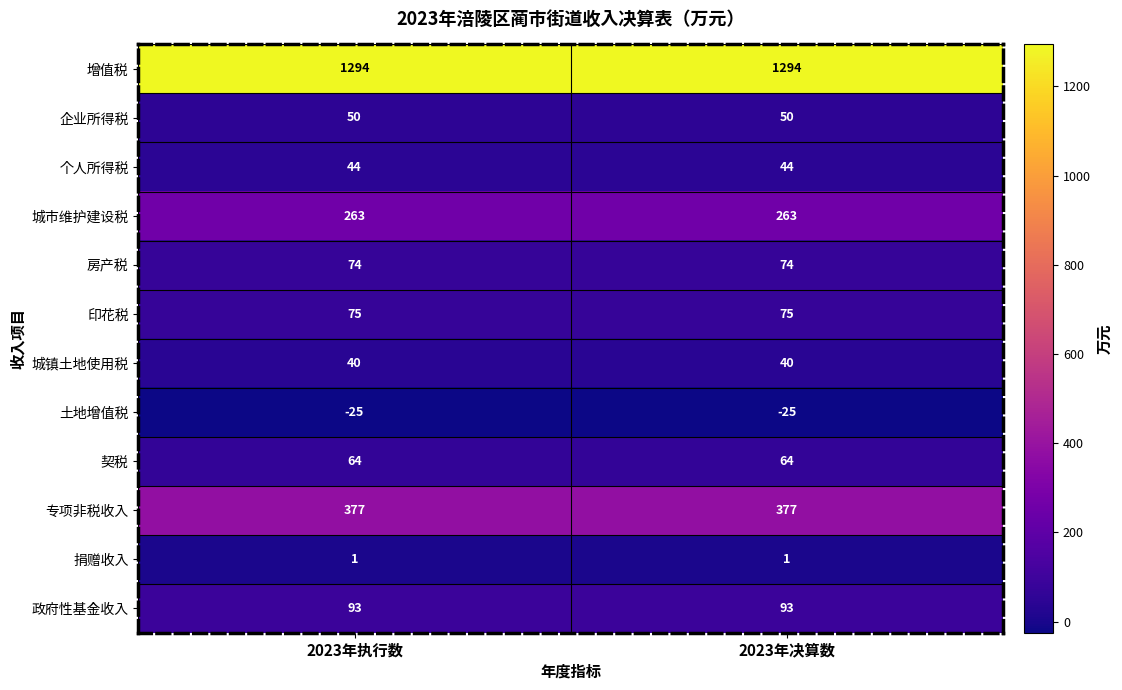

Is it true that 城镇土地使用税 equals 40 at 2023年决算数?

True